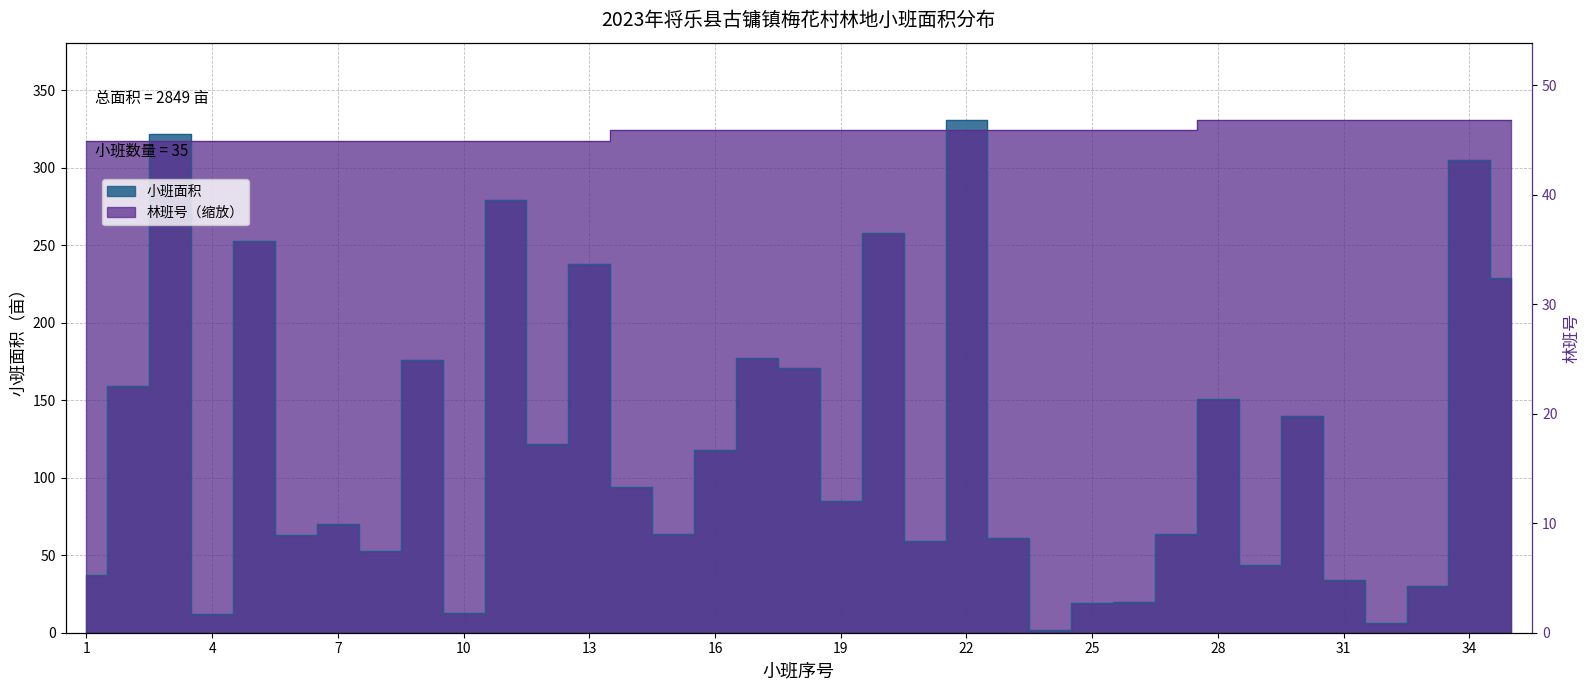

What is the sum of the 小班面积 values at 13 and 14?

332.0